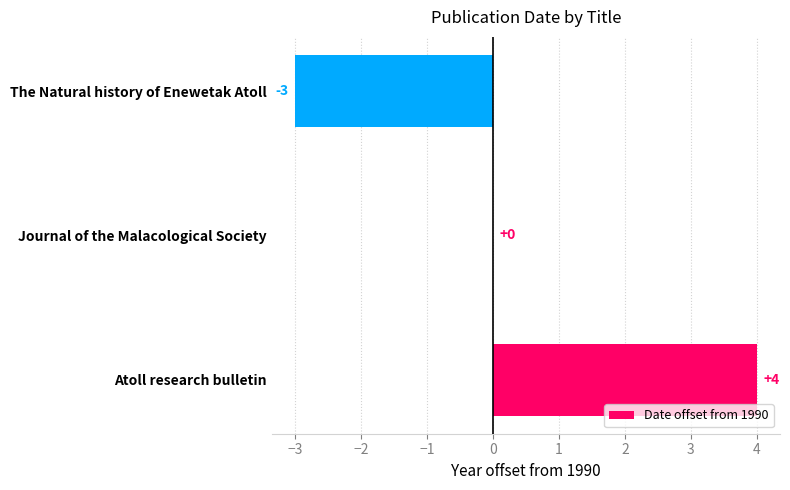

Read the value at The Natural history of Enewetak Atoll.

-3